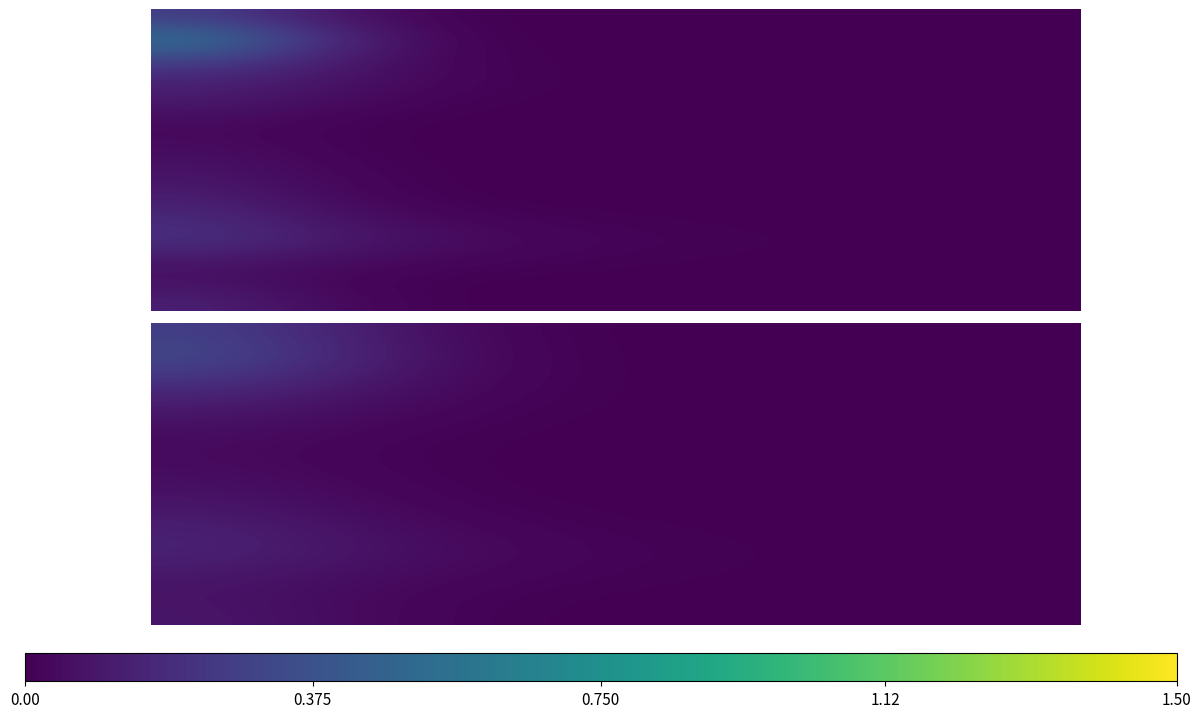

How many data points does each series have?

8